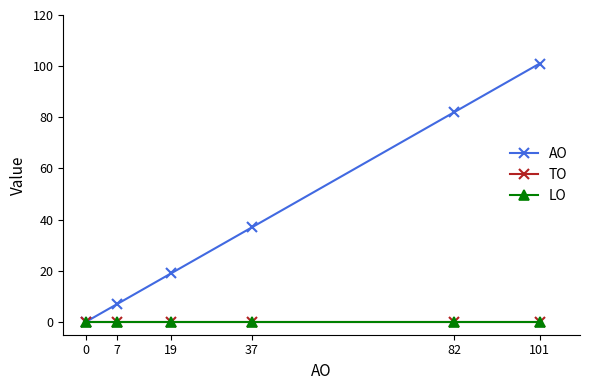

True or false: TO has more than 1 interior local peaks.

False